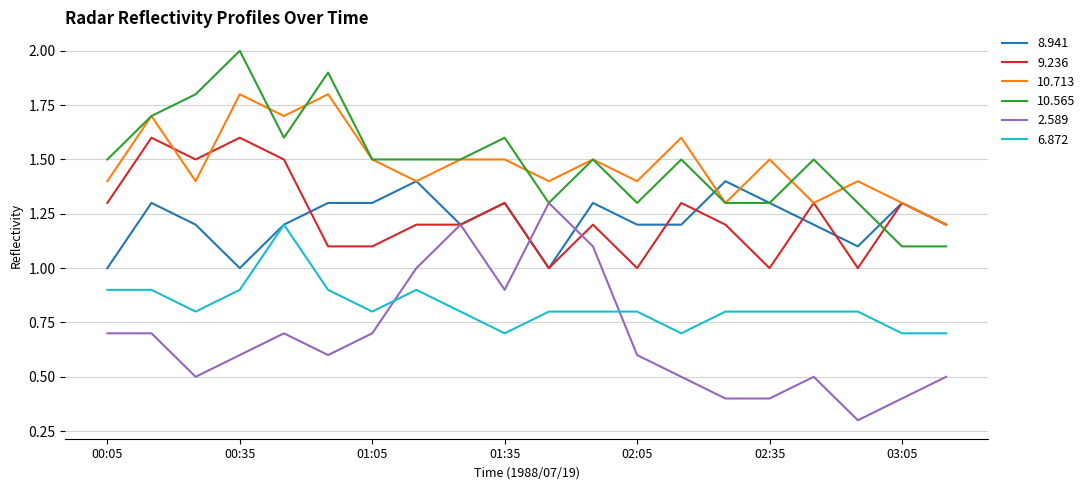

List the series in order of their peak value, highest first.

10.565, 10.713, 9.236, 8.941, 2.589, 6.872